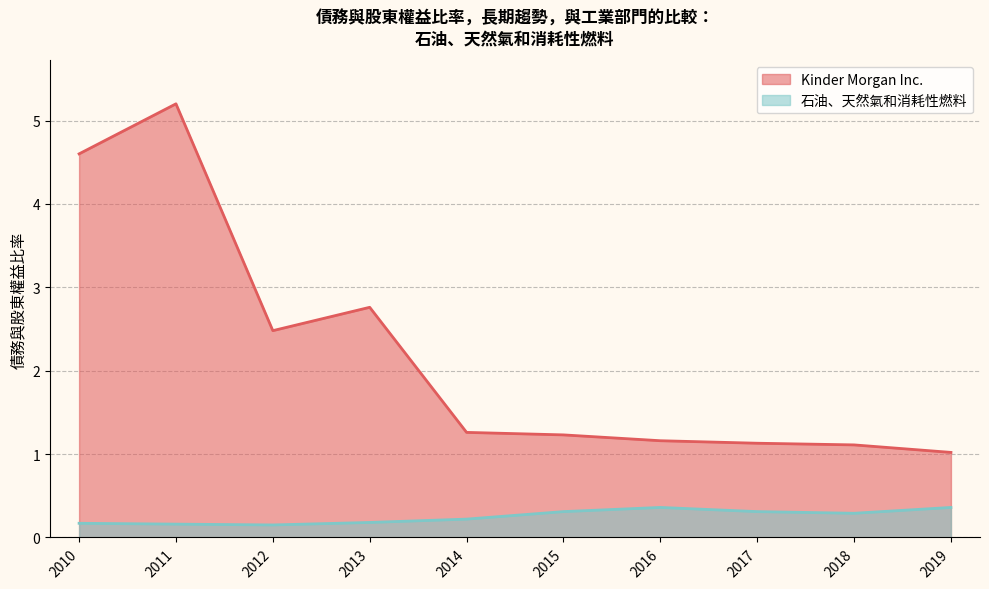

Reading left to right, extract all data points from this chart.

Kinder Morgan Inc.: 2019=1.0	2018=1.1	2017=1.1	2016=1.2	2015=1.2	2014=1.3	2013=2.8	2012=2.5	2011=5.2	2010=4.6
石油、天然氣和消耗性燃料: 2019=0.4	2018=0.3	2017=0.3	2016=0.4	2015=0.3	2014=0.2	2013=0.2	2012=0.1	2011=0.2	2010=0.2